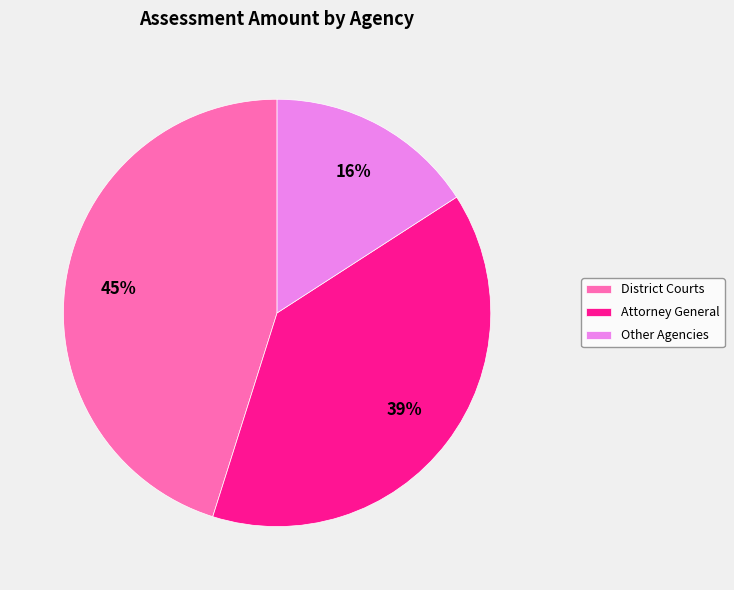

How many slices are in this pie chart?

3